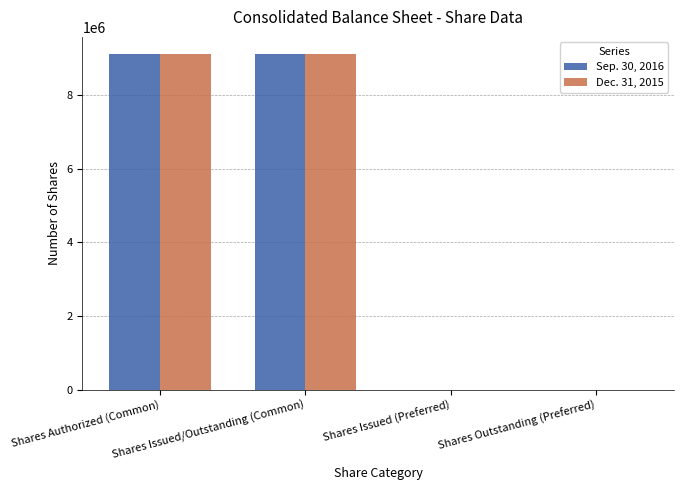

What is the average value of the Sep. 30, 2016 series?

4563520